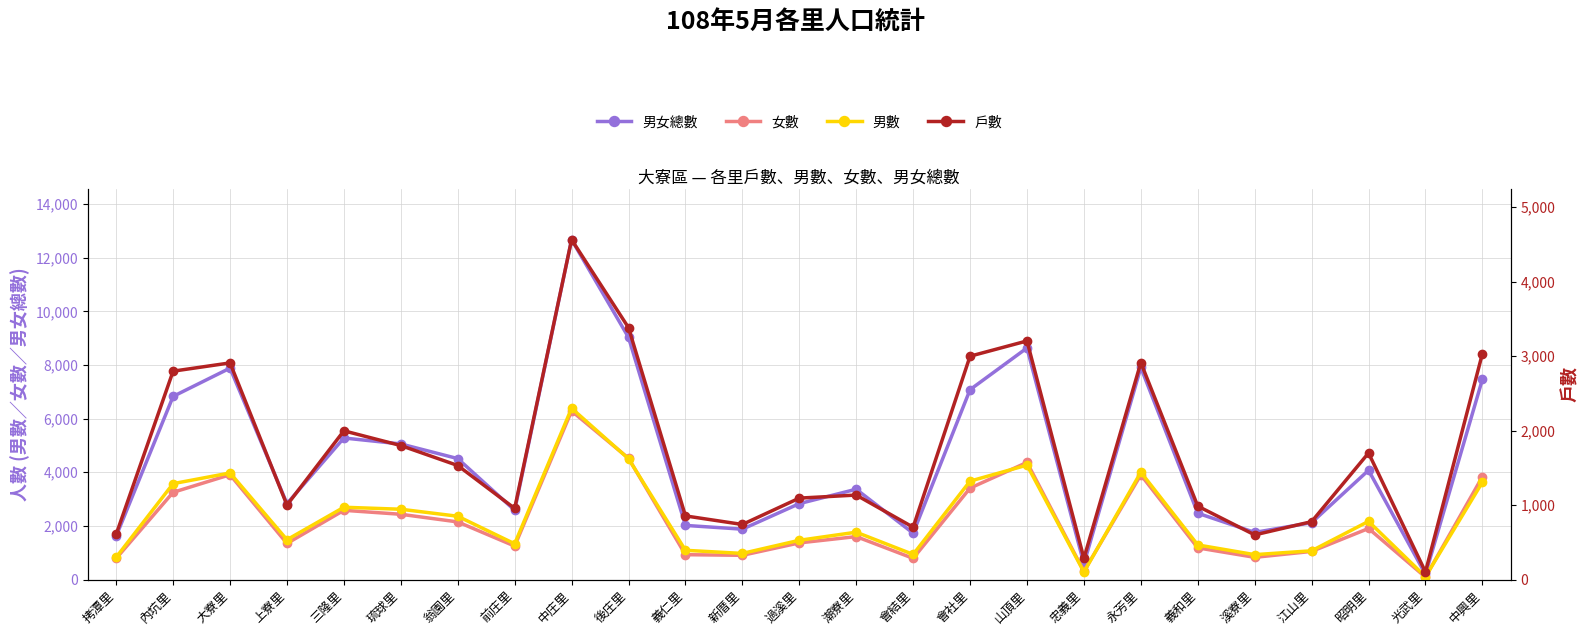

How many values in the 男女總數 series exceed 3368?

12